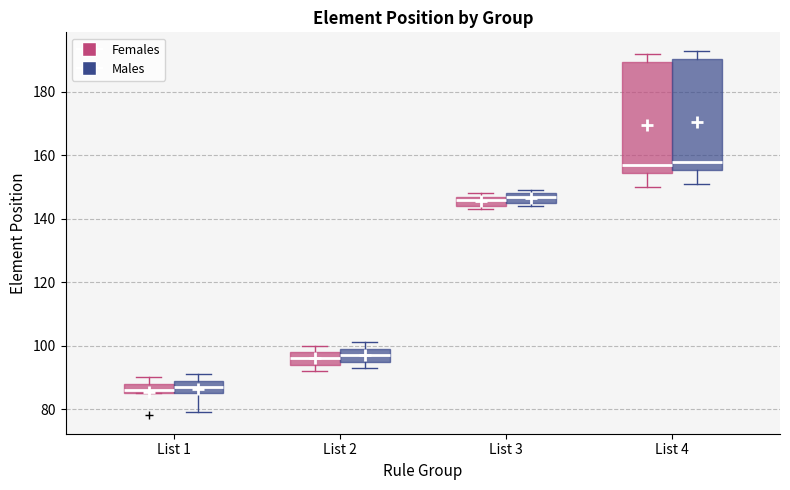

Where does the upper whisker of the box for List 4 (Males) end on the y-axis? The values are not printed on the chart, so give them approximately, as read against the axis.

194